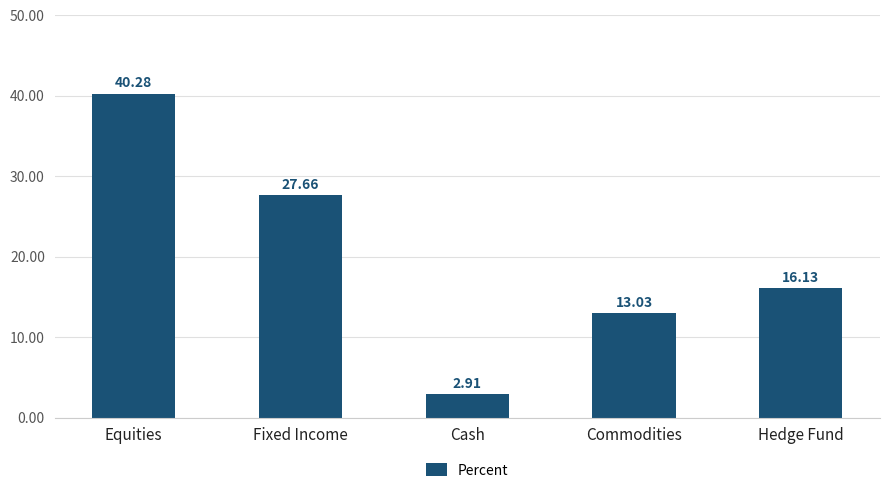

Which label corresponds to the largest value in the chart?

Equities